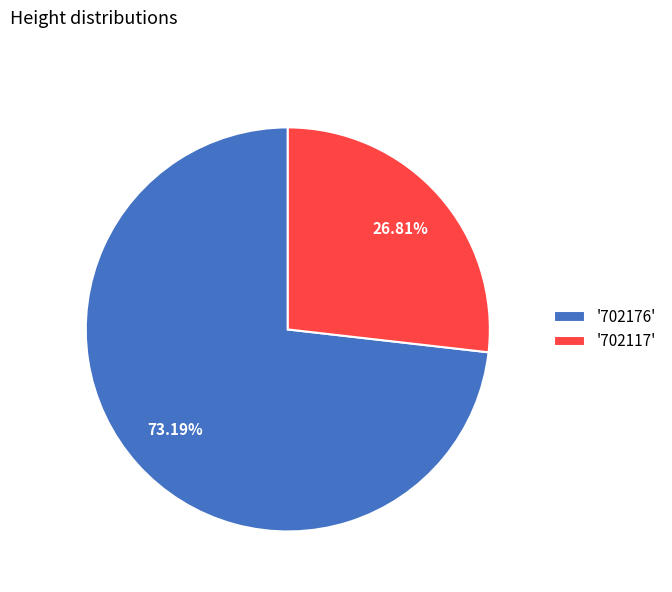

Combined, do '702117' and '702176' account for over 50%?

Yes